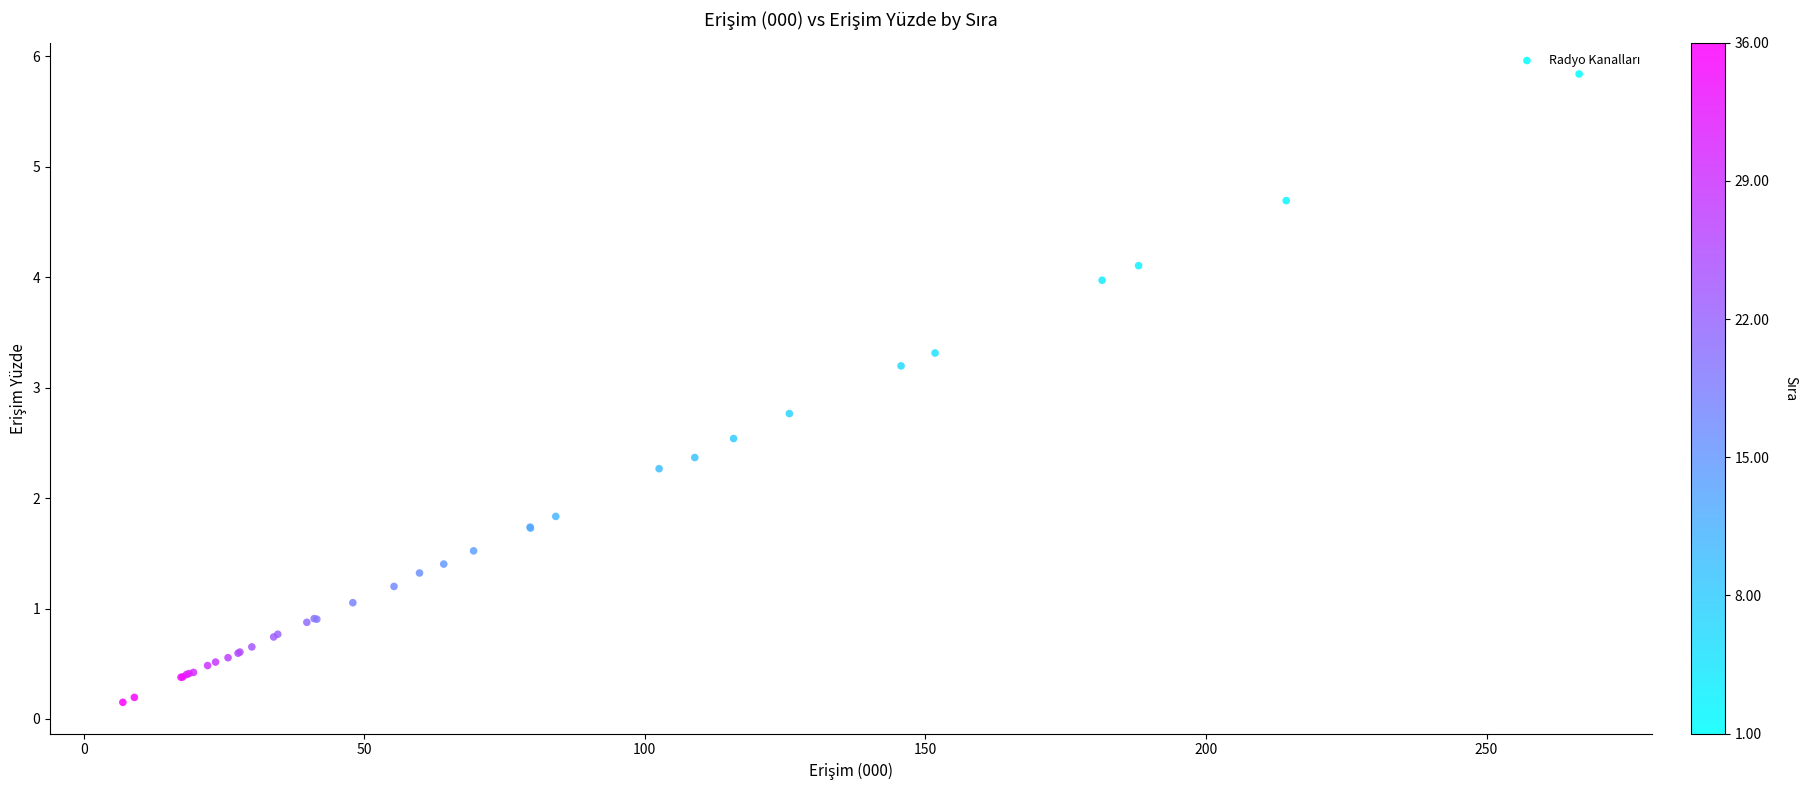

What Y value in the scatter plot is closest to 2?

1.8